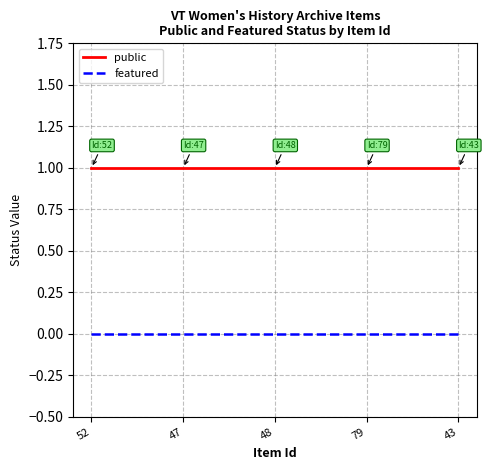

True or false: featured and public cross at least once.

False